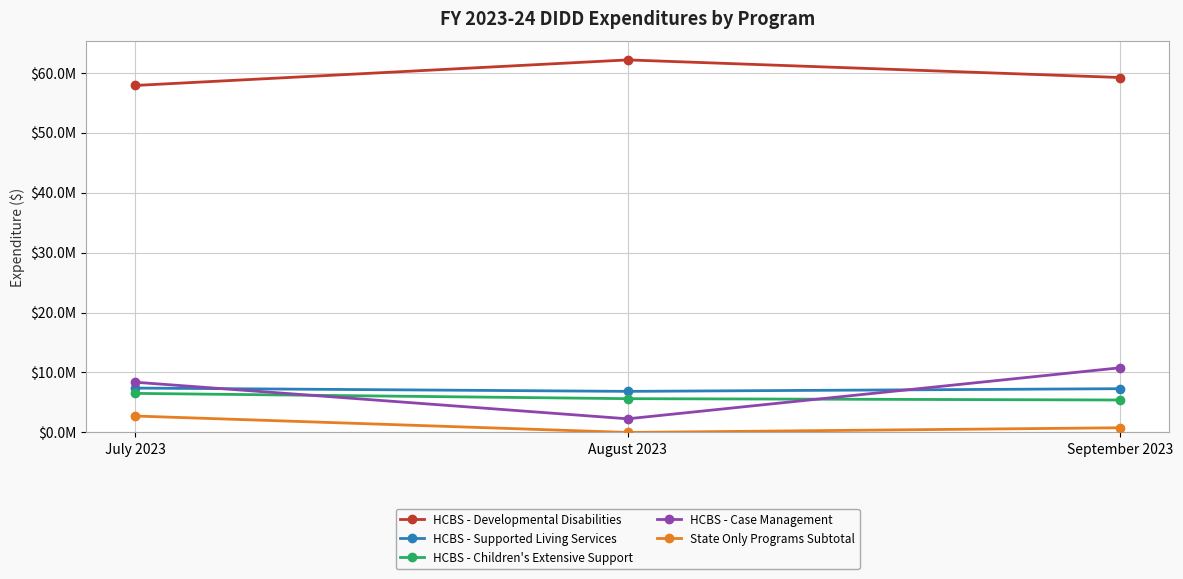

What position from the left is August 2023?

2